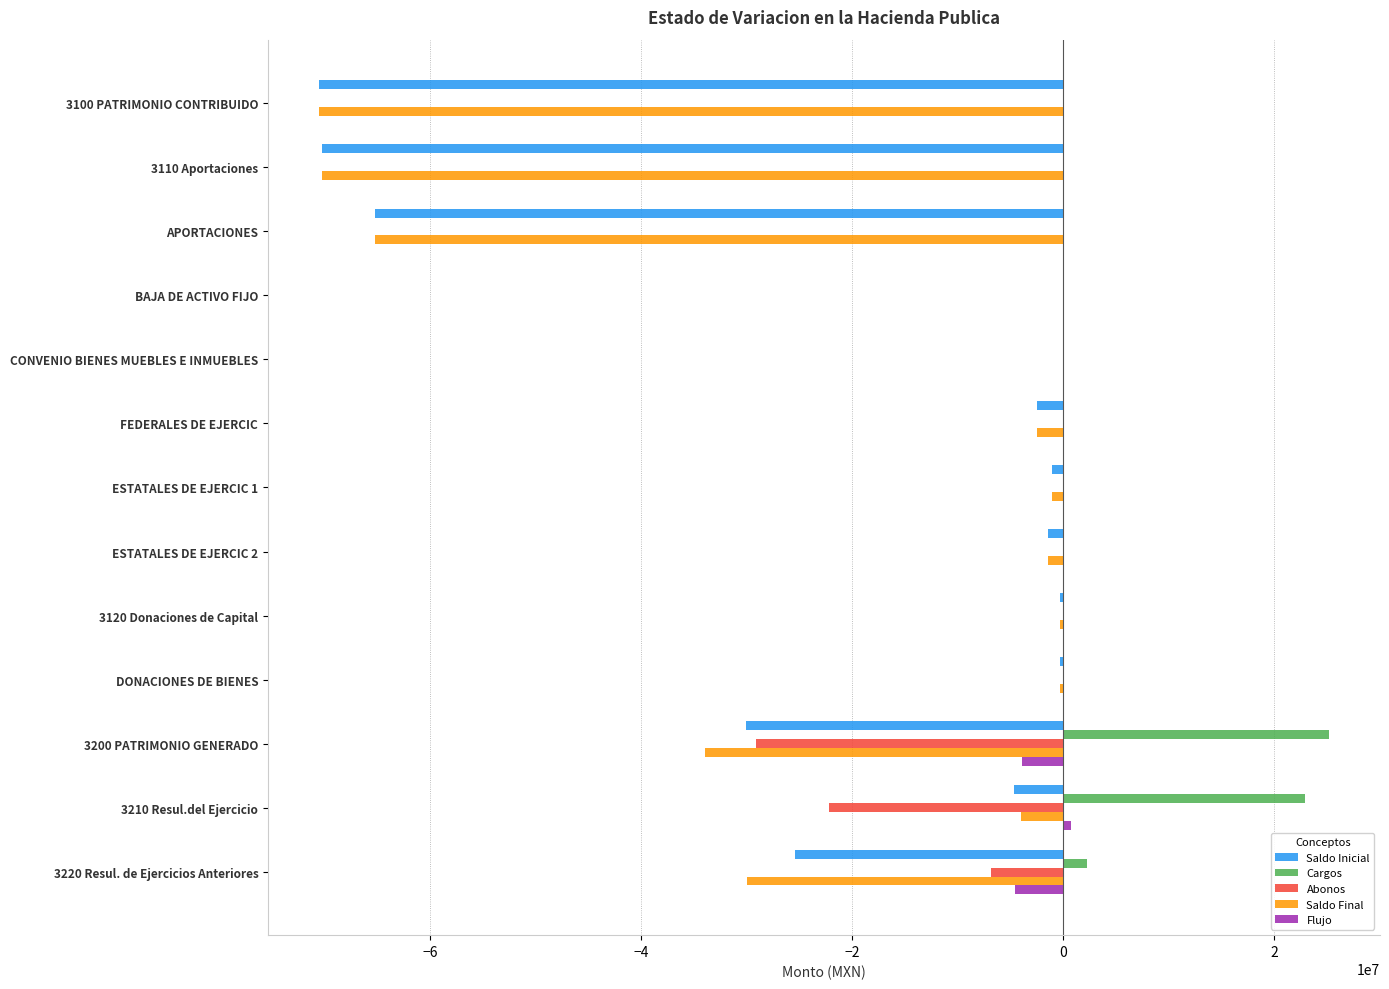

At which label is Cargos closest to 12602961?

3220 Resul. de Ejercicios Anteriores